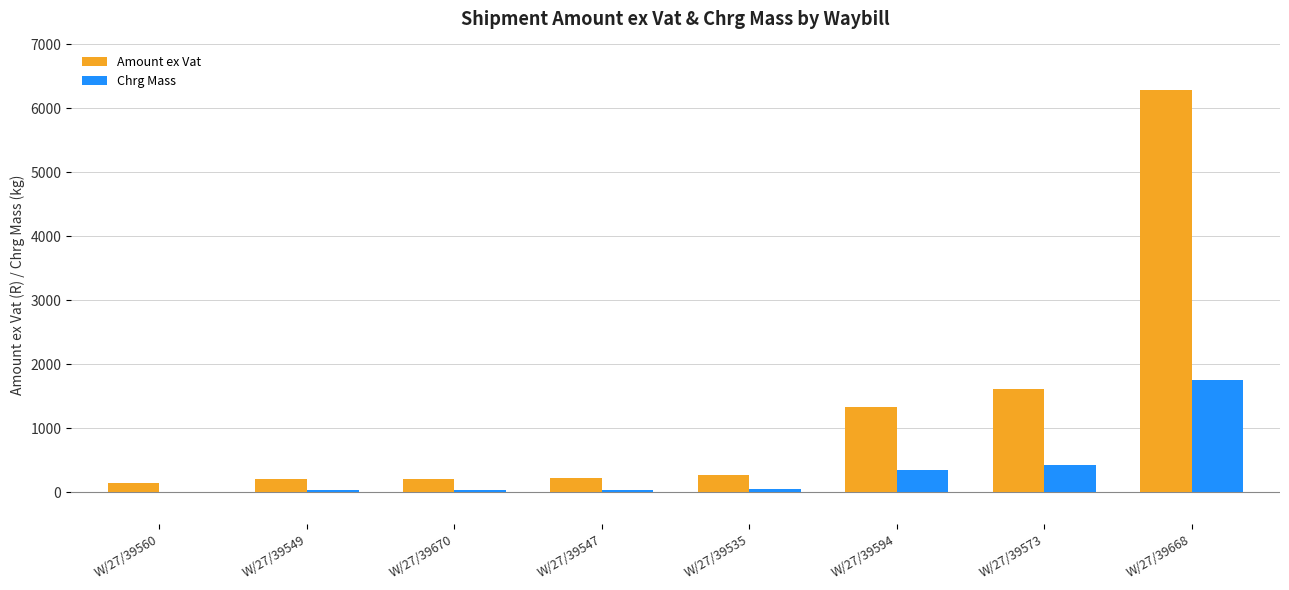

What value does the Amount ex Vat series have at W/27/39668?

6282.8